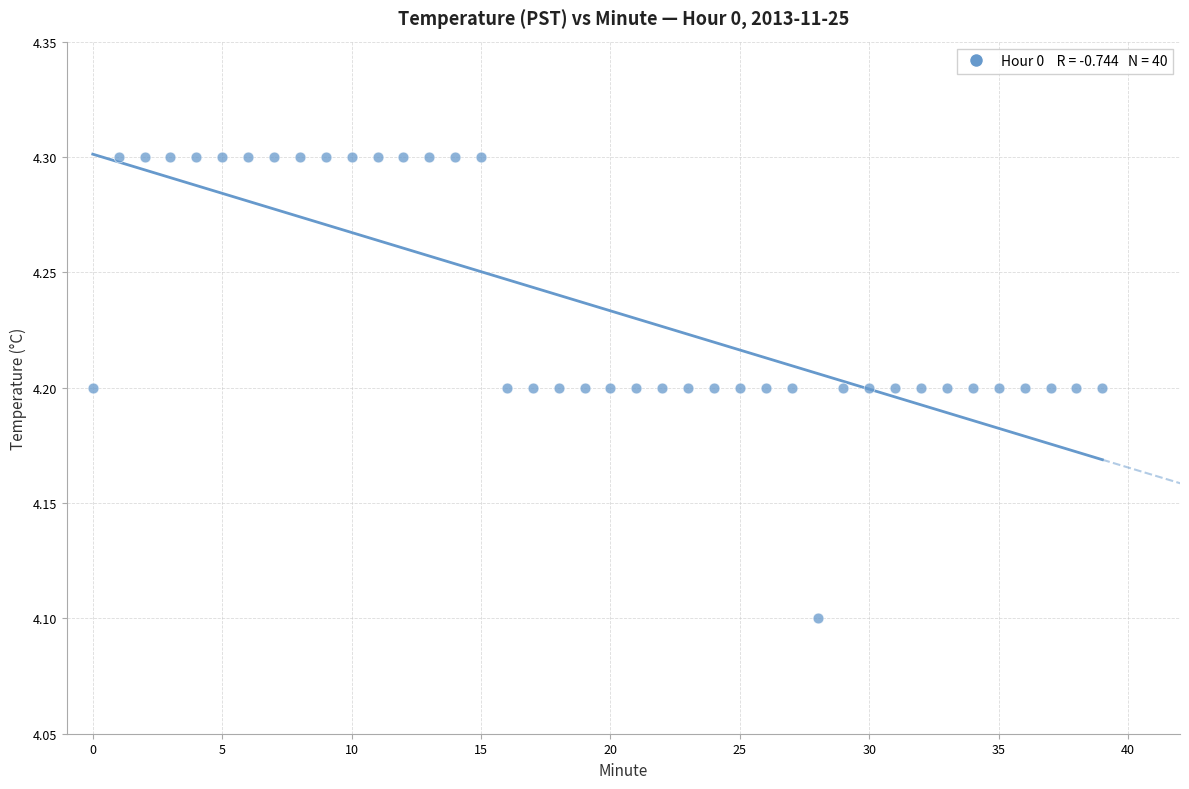

What Y value in the scatter plot is closest to 4?

4.1